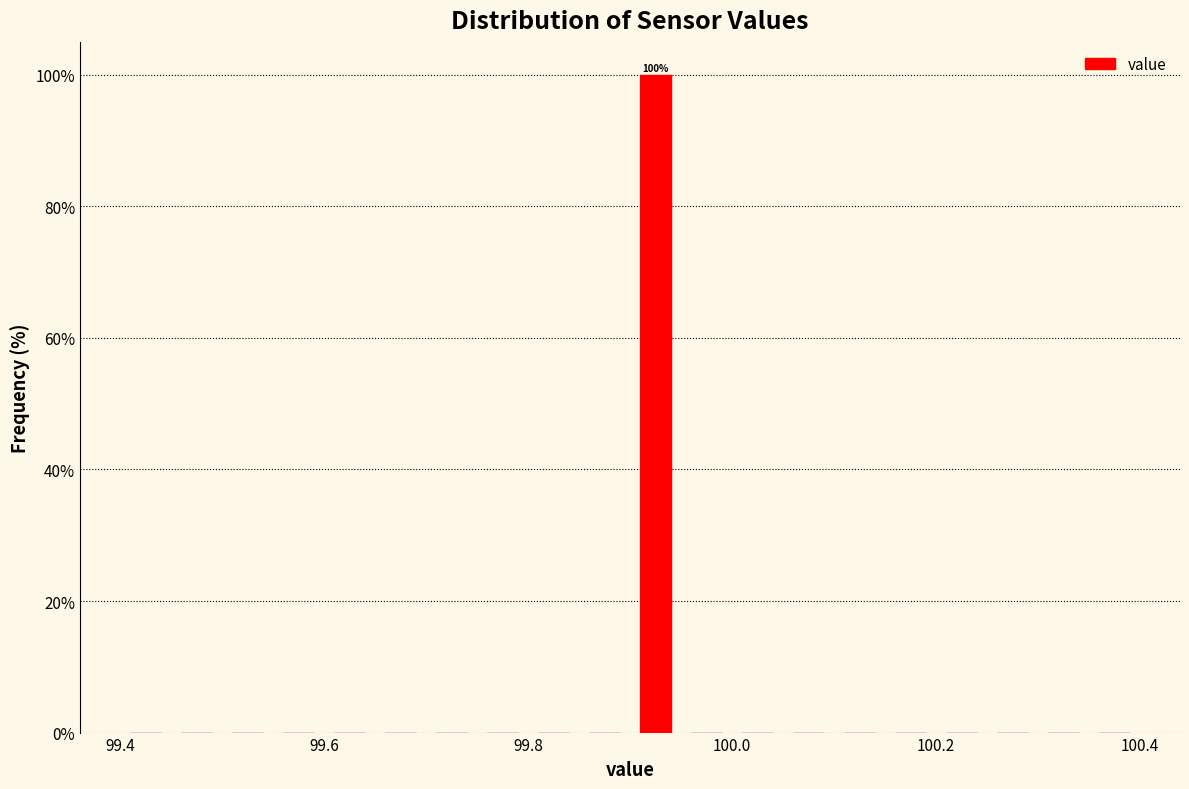

Around what value on the x-axis is the tallest bar? Give the approximate position of its centre, as read against the axis.

99.92